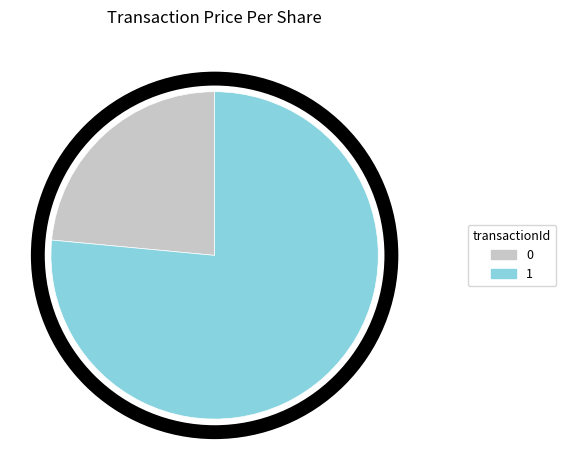

Is the sum of 0 and 1 greater than half?

Yes